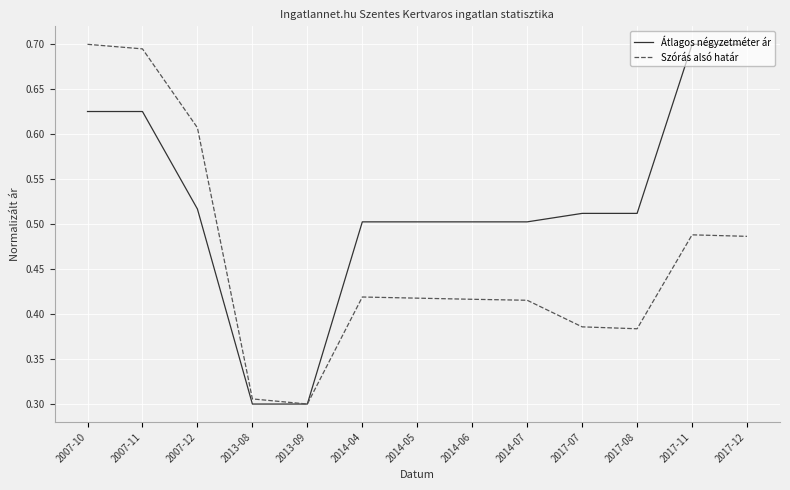

Rank the series by their average value, from lowest to highest.

Szórás alsó határ, Átlagos négyzetméter ár